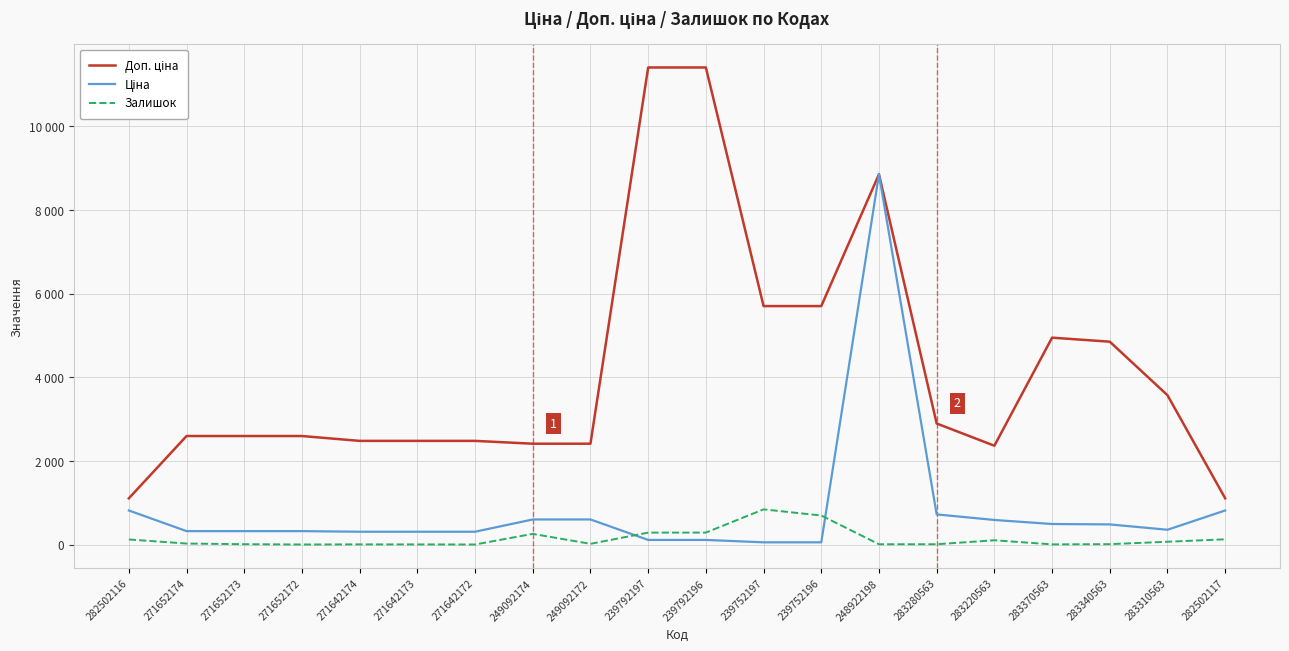

The Залишок series shows 4.6 at 271642174. True or false?

False